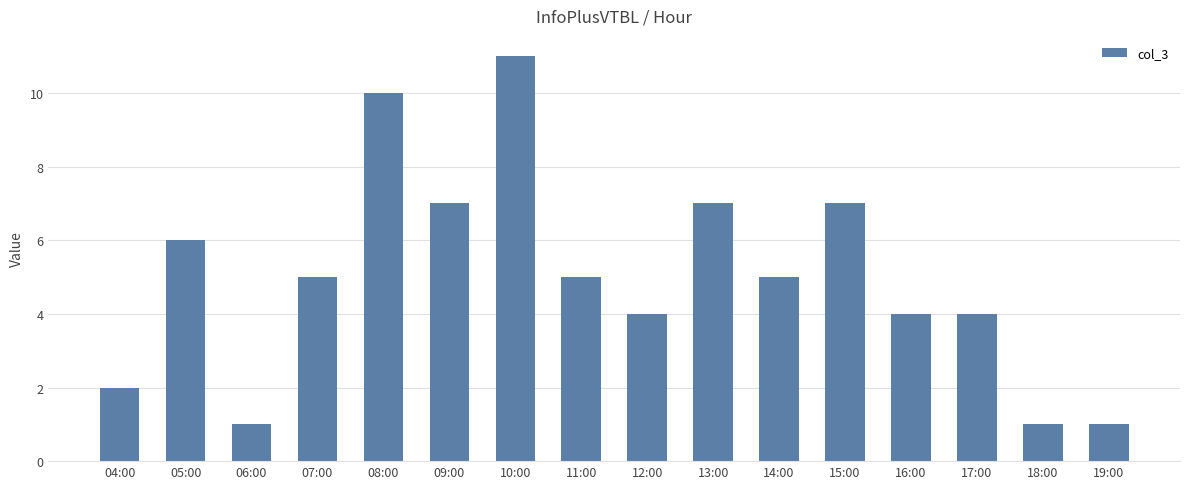

How many data points does each series have?

16